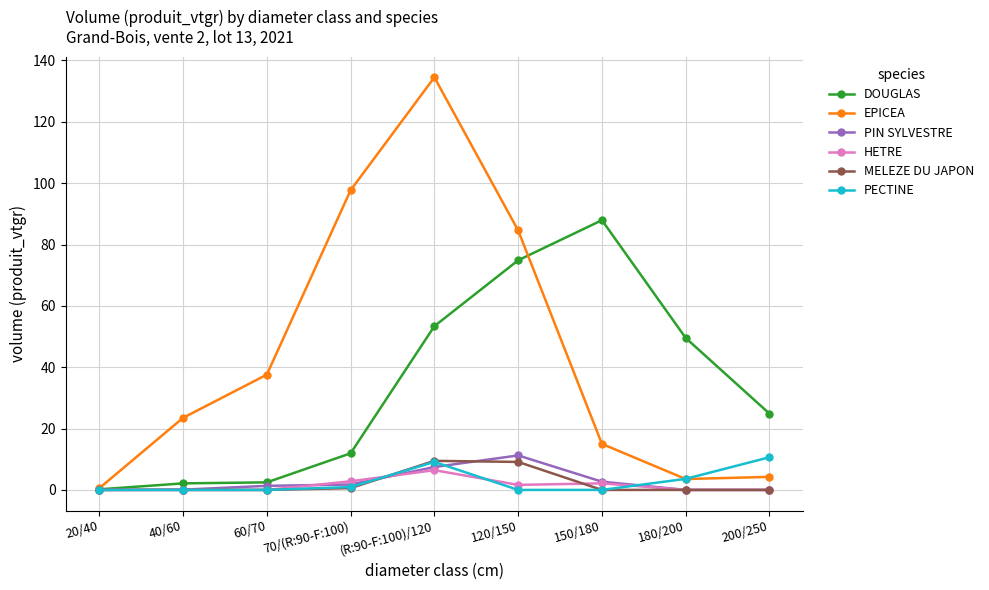

Does the chart have visible grid lines?

Yes